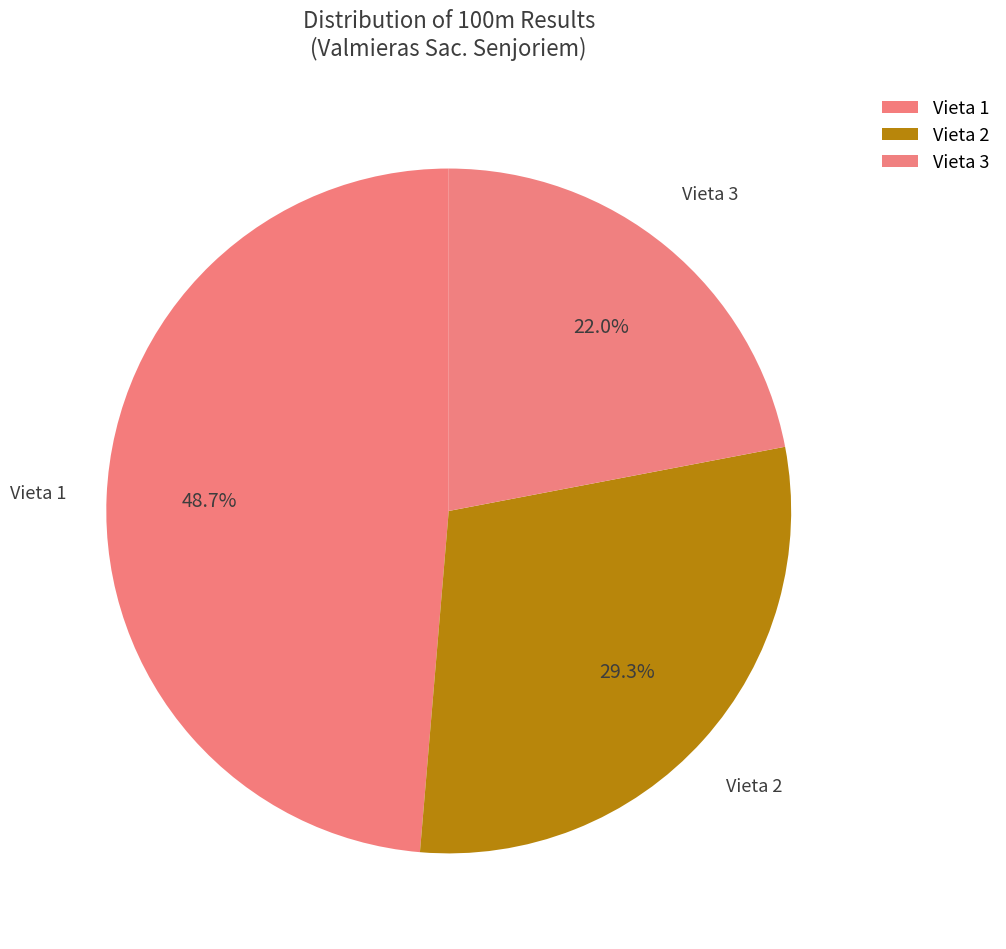

How many segments does this pie chart have?

3